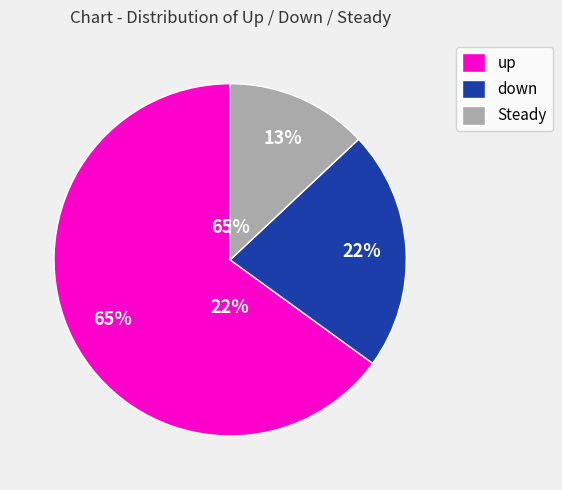

Which category has the biggest portion of the pie?

up